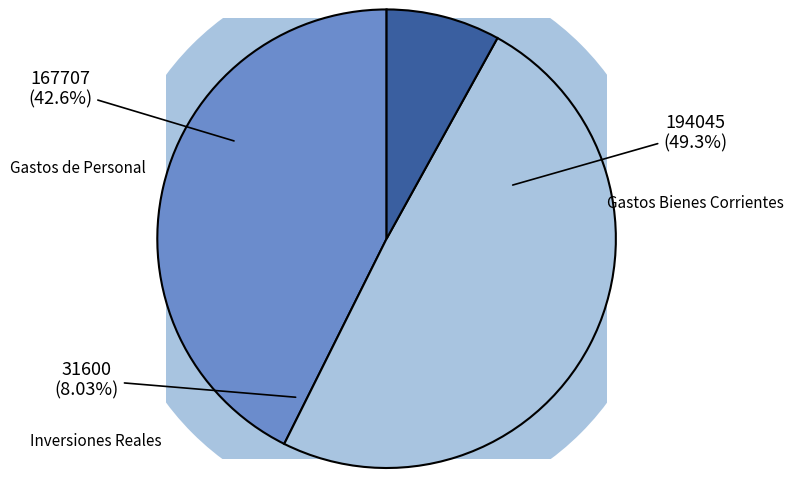

What percentage do CAPITULO VI. INVERSIONES REALES and CAPITULO I. GASTOS DE PERSONAL together represent?

50.7%